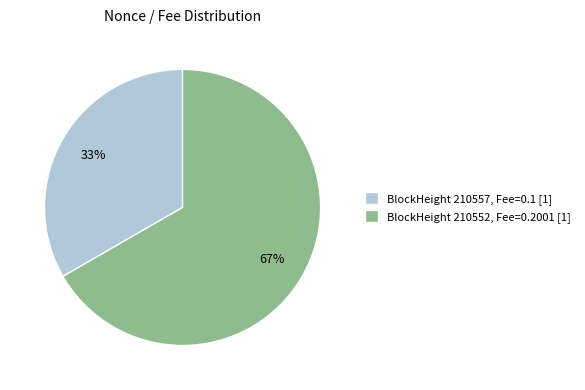

To the nearest percent, what is the combined percentage of BlockHeight 210557 and BlockHeight 210552?

100%